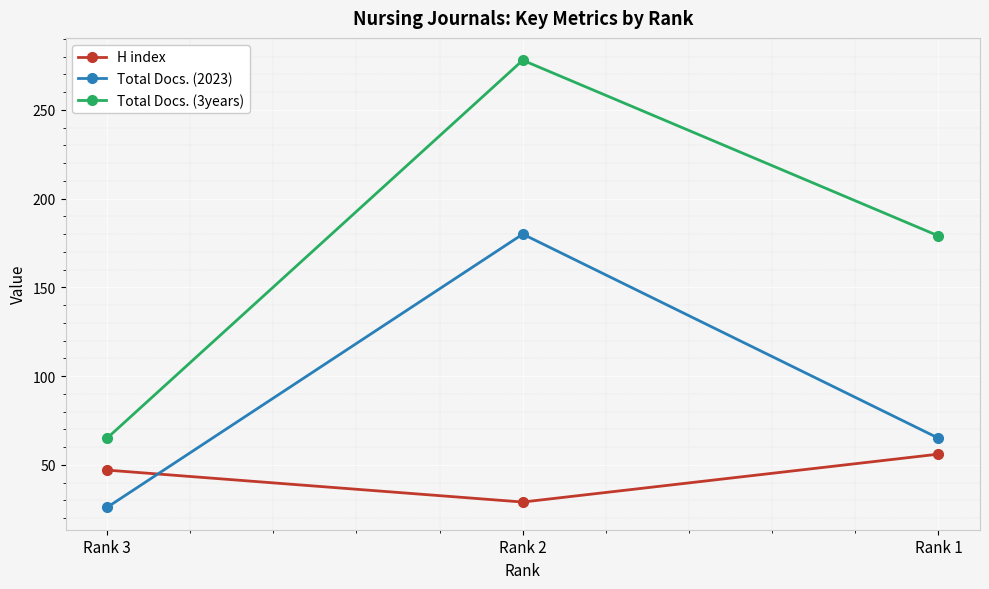

What is the sum of the Total Docs. (2023) values at Rank 1 and Rank 2?

245